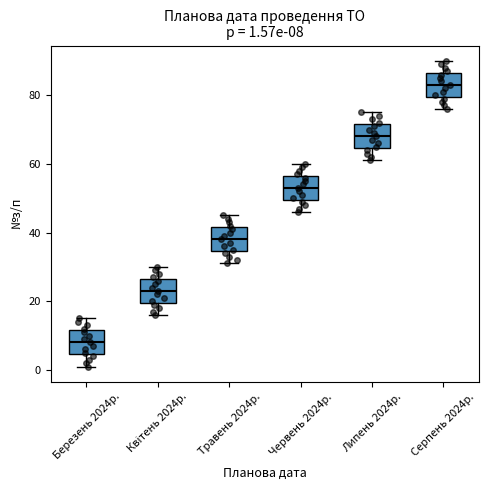

Which box's median line is the lowest?

Березень 2024р.